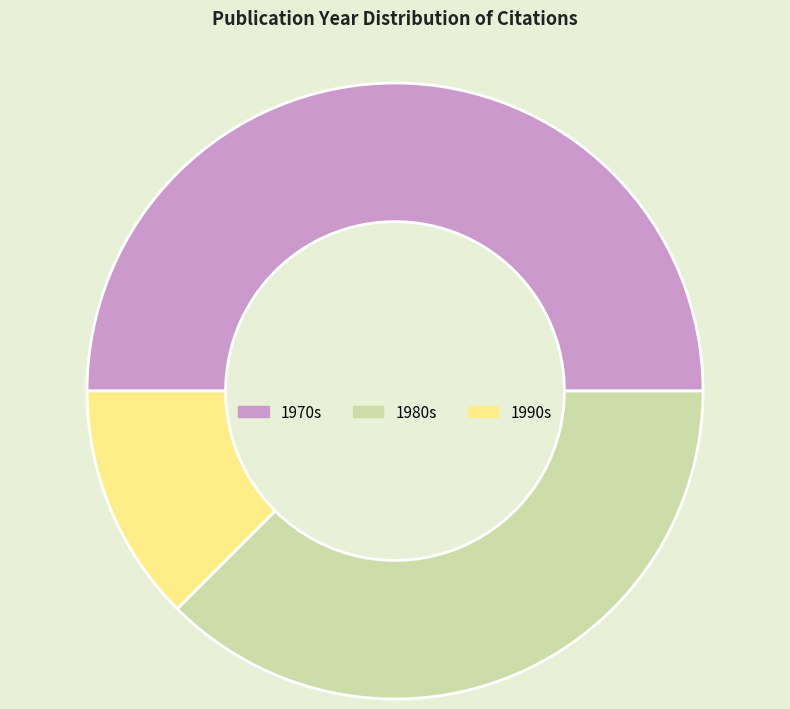

Between 1970s and 1990s, which is larger?

1970s